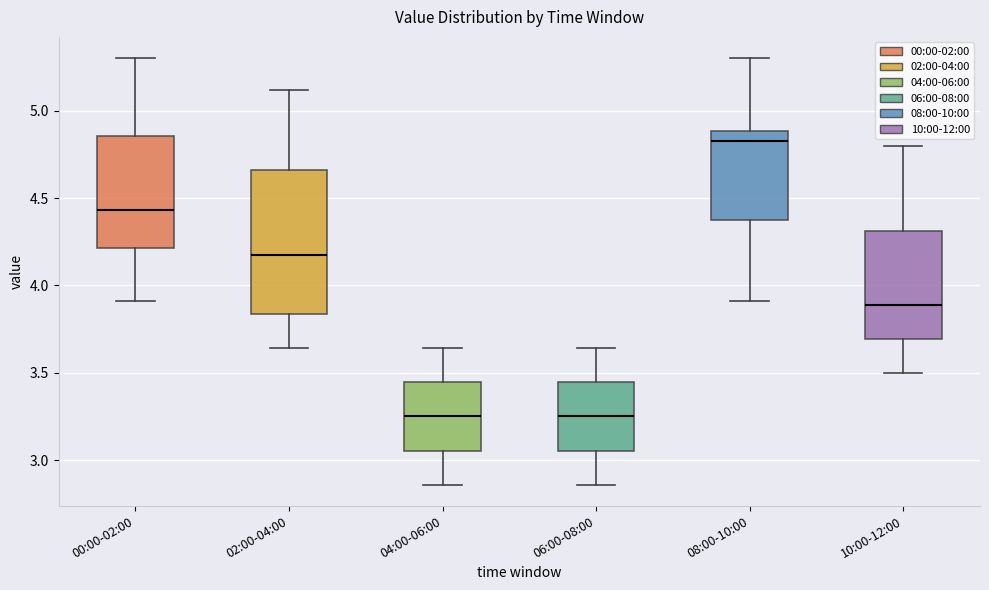

Where does the upper whisker of the box for 10:00-12:00 end on the y-axis? The values are not printed on the chart, so give them approximately, as read against the axis.

4.80